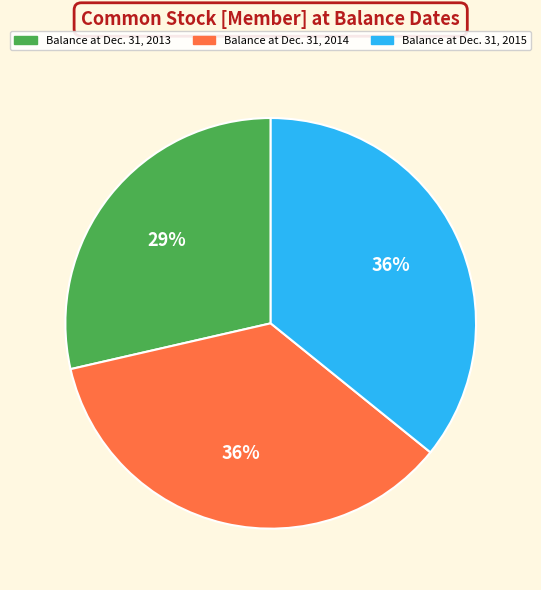

To the nearest percent, what is the difference between the Balance at Dec. 31, 2013 and Balance at Dec. 31, 2015 slice percentages?

7%